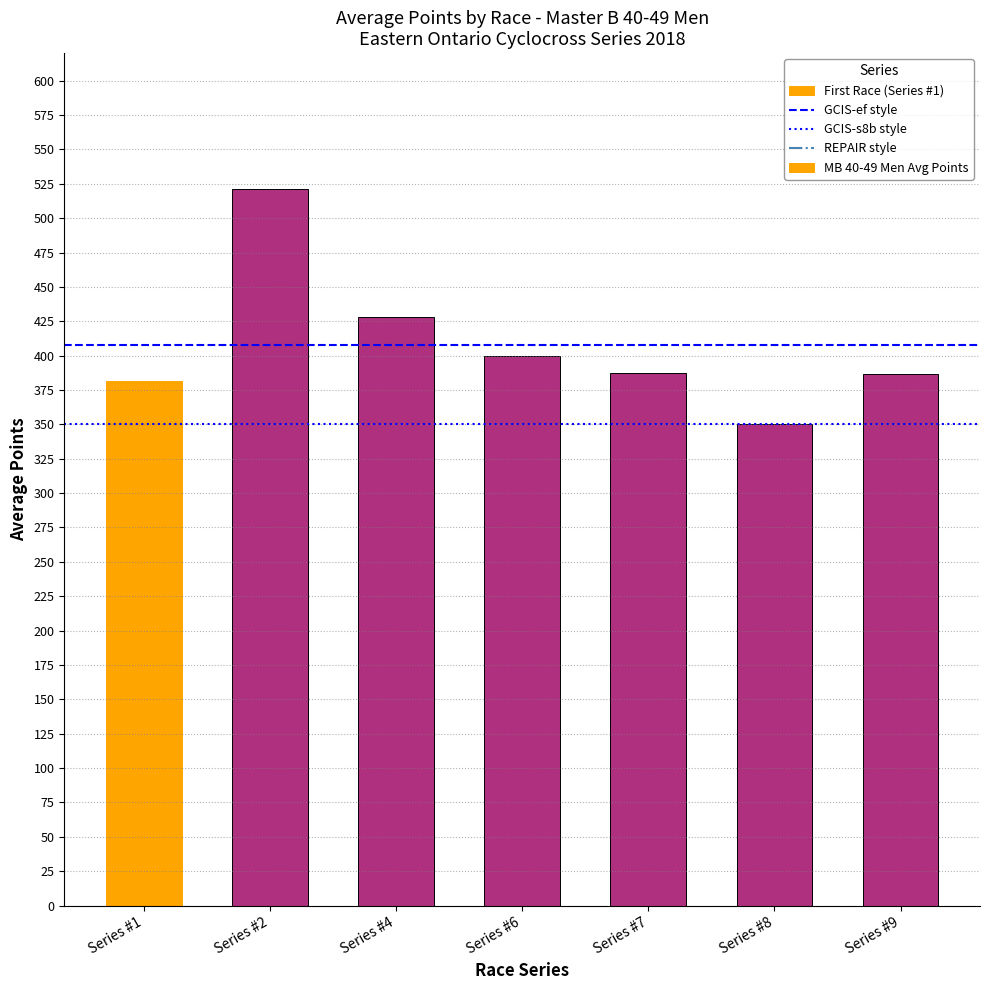

Which category has the lowest value across all series?

Series #8